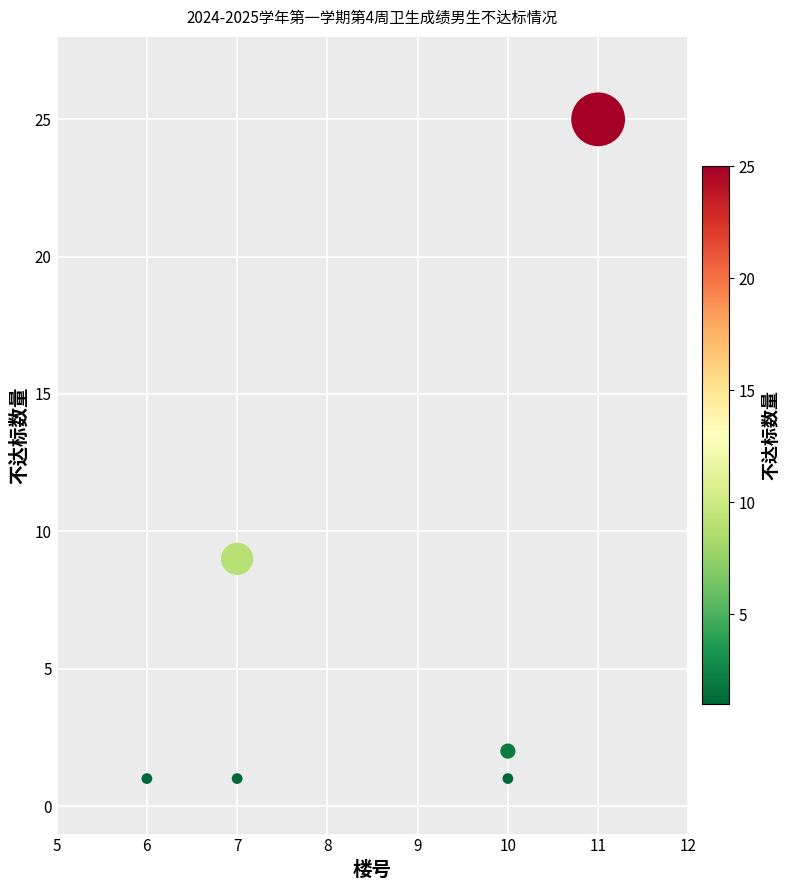

What is the range of X values (max minus min)?

5